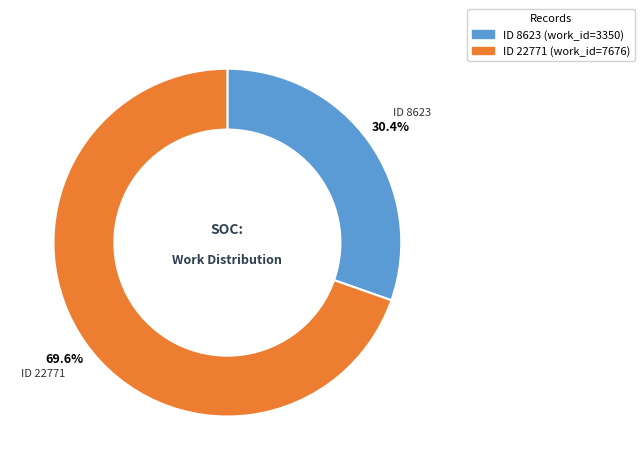

Is there any slice that represents more than half of the pie?

Yes